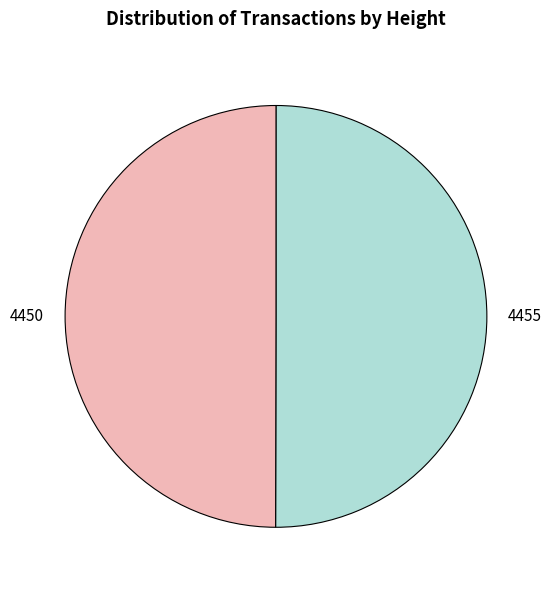

Do 4455 and 4450 together represent more than half of the pie?

Yes